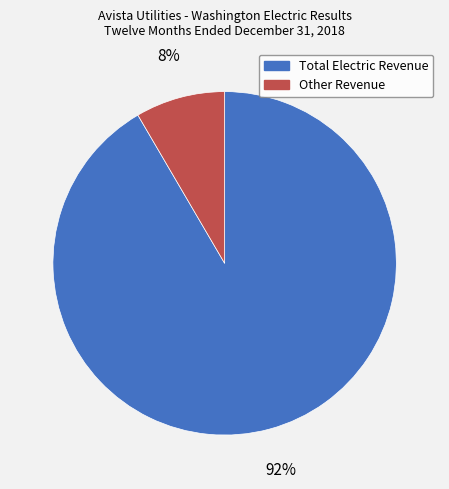

Do Other Revenue and Total Electric Revenue together represent more than half of the pie?

Yes